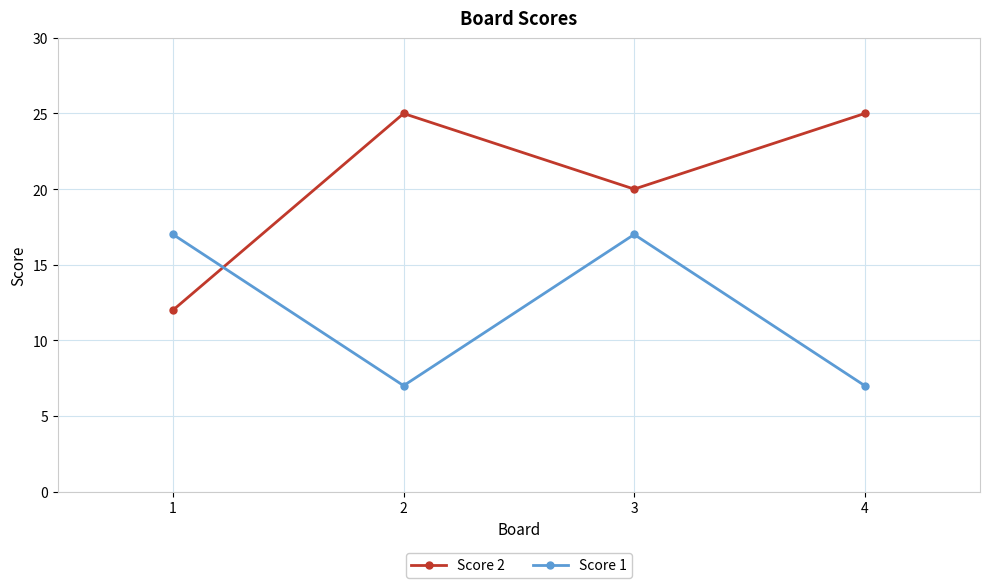

Reading left to right, extract all data points from this chart.

Score 2: 1=12	2=25	3=20	4=25
Score 1: 1=17	2=7	3=17	4=7